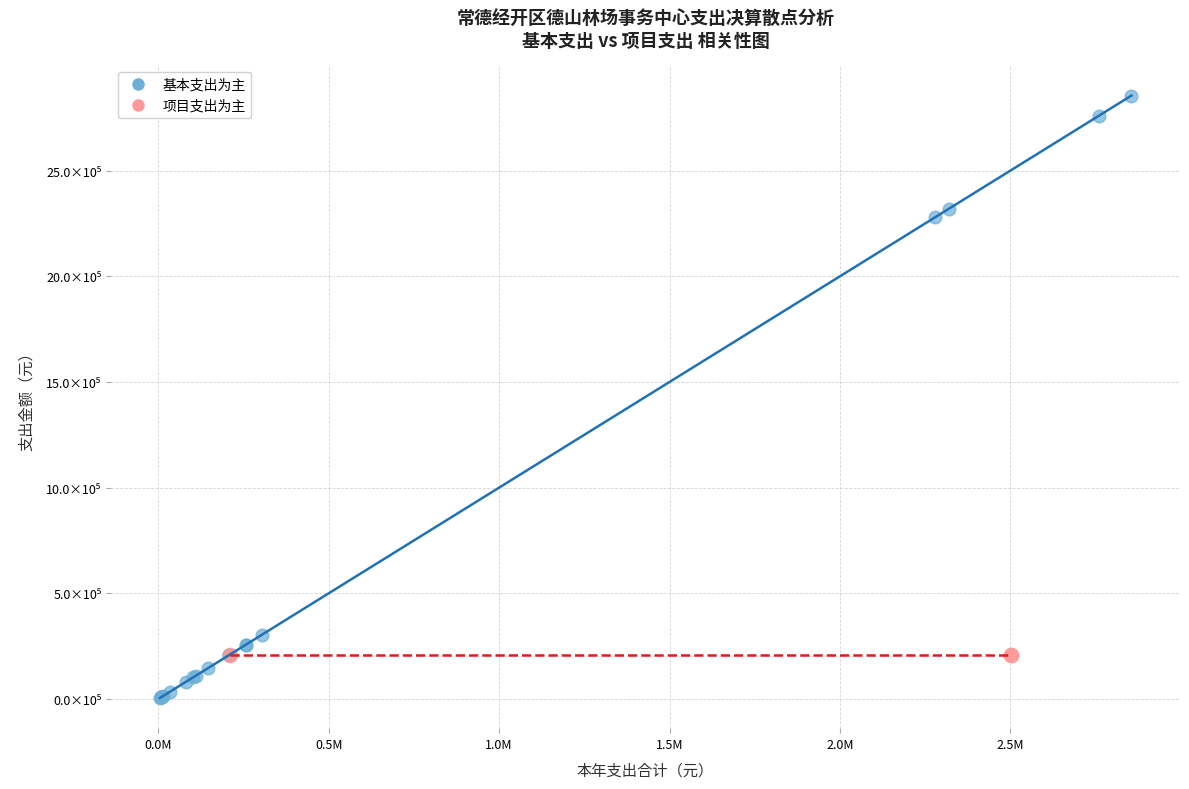

Which series contains the highest Y value?

基本支出为主